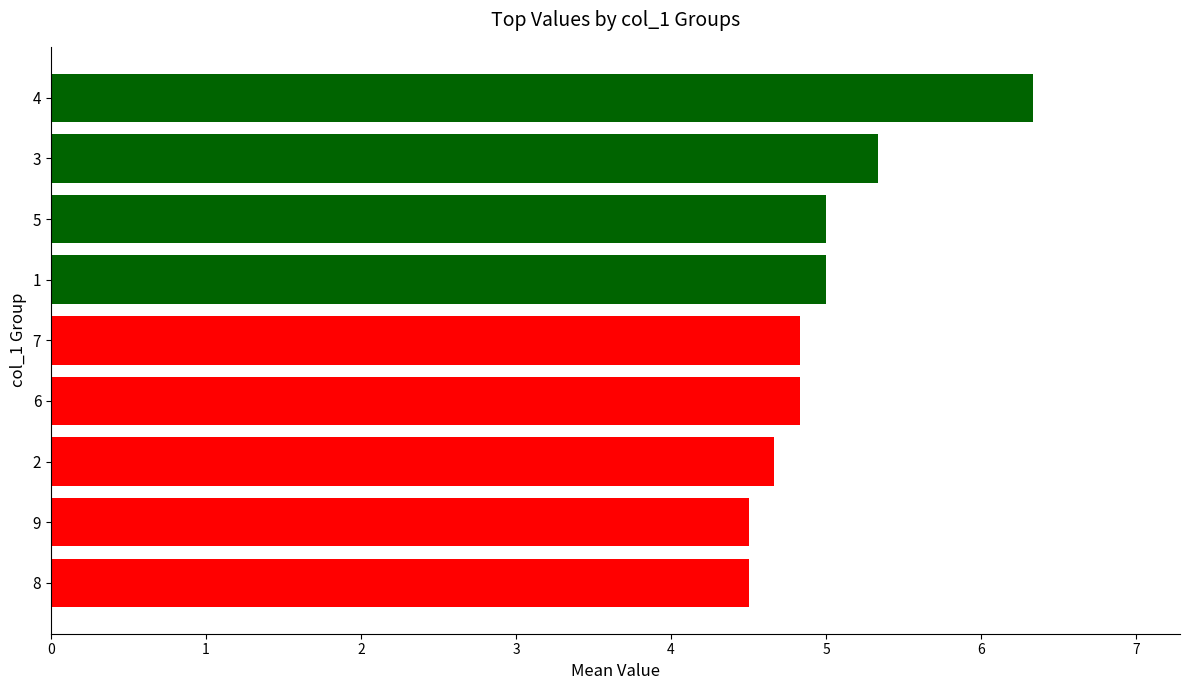

What is the ratio of the value at 7 to the value at 1?

1.0